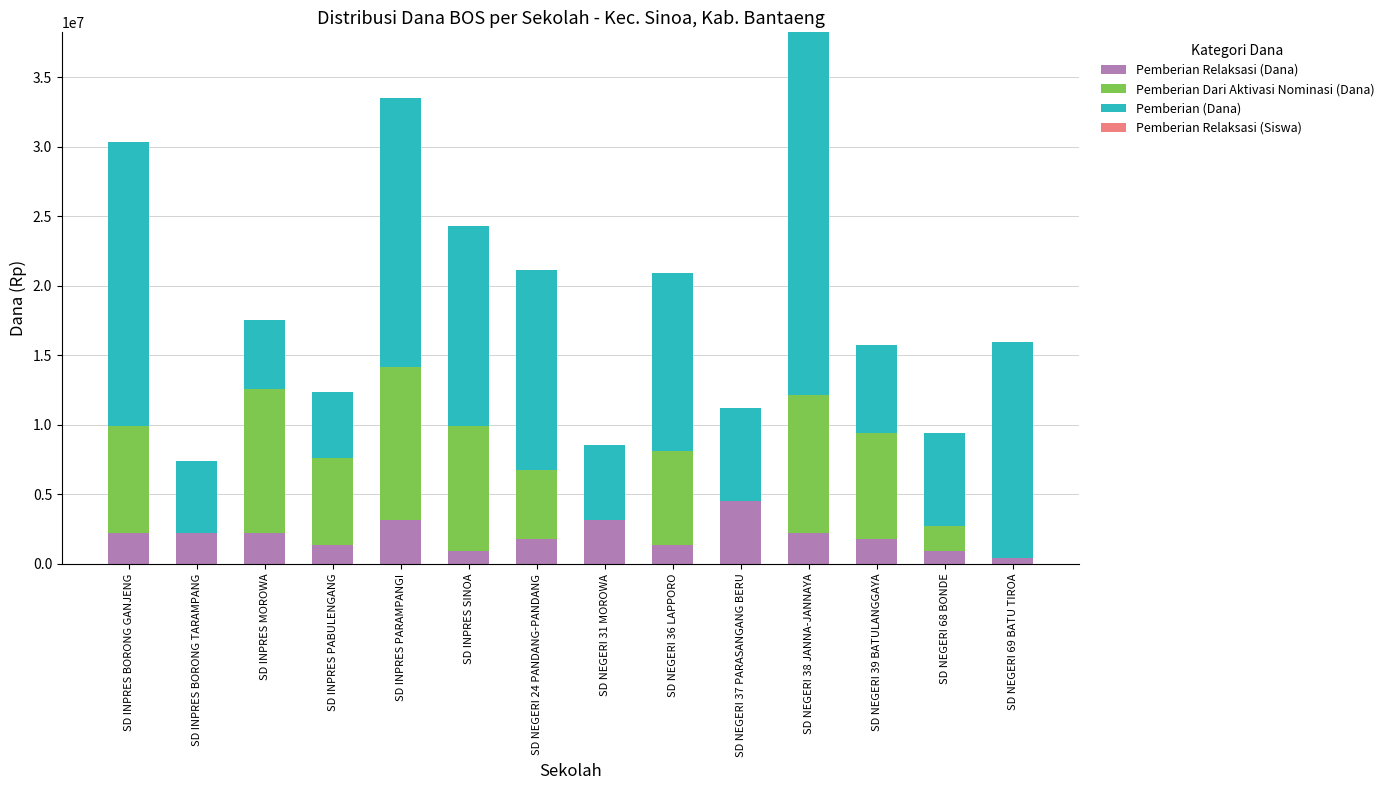

The value of Pemberian Relaksasi (Dana) at SD NEGERI 24 PANDANG-PANDANG is 1800000. True or false?

True